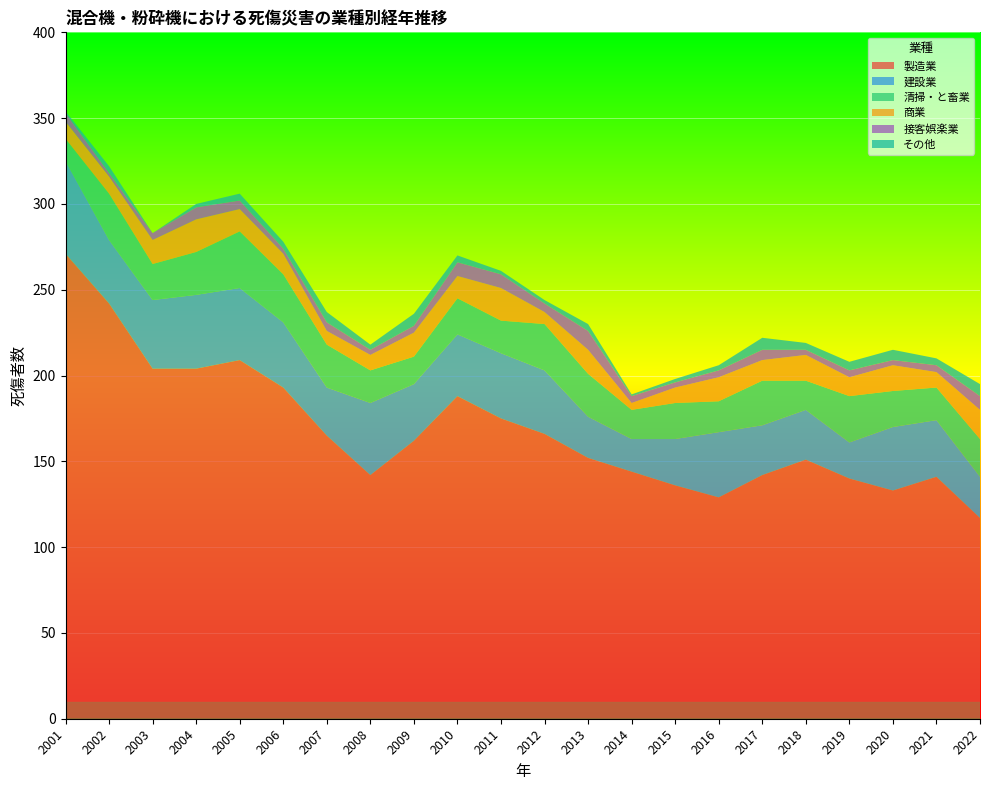

Reading right to left, transcribe all the data shown in this chart.

製造業: 2022=117	2021=141	2020=133	2019=140	2018=151	2017=142	2016=129	2015=136	2014=144	2013=152	2012=166	2011=175	2010=188	2009=162	2008=142	2007=165	2006=193	2005=209	2004=204	2003=204	2002=242	2001=271
建設業: 2022=24	2021=33	2020=37	2019=21	2018=29	2017=29	2016=38	2015=27	2014=19	2013=24	2012=37	2011=38	2010=36	2009=33	2008=42	2007=28	2006=38	2005=42	2004=43	2003=40	2002=37	2001=54
清掃・と畜業: 2022=22	2021=19	2020=21	2019=27	2018=17	2017=26	2016=18	2015=21	2014=17	2013=25	2012=27	2011=19	2010=21	2009=16	2008=19	2007=25	2006=28	2005=33	2004=25	2003=21	2002=27	2001=13
商業: 2022=17	2021=9	2020=15	2019=11	2018=15	2017=12	2016=14	2015=9	2014=4	2013=14	2012=7	2011=19	2010=13	2009=14	2008=9	2007=8	2006=12	2005=13	2004=19	2003=14	2002=10	2001=10
接客娯楽業: 2022=8	2021=4	2020=3	2019=4	2018=3	2017=6	2016=4	2015=3	2014=4	2013=11	2012=5	2011=8	2010=8	2009=4	2008=3	2007=5	2006=3	2005=5	2004=7	2003=4	2002=2	2001=5
その他: 2022=7	2021=4	2020=6	2019=5	2018=4	2017=7	2016=3	2015=2	2014=1	2013=4	2012=2	2011=2	2010=4	2009=7	2008=3	2007=6	2006=4	2005=4	2004=2	2003=0	2002=4	2001=1